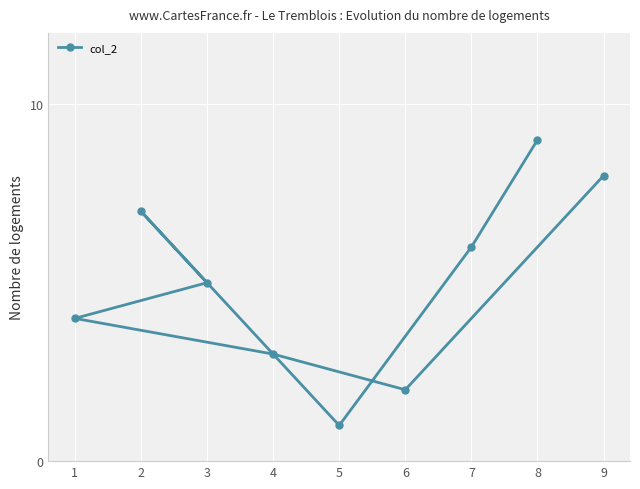

Reading left to right, what are all the values shown in this chart?

1=4	2=7	3=5	4=3	5=1	6=2	7=6	8=9	9=8